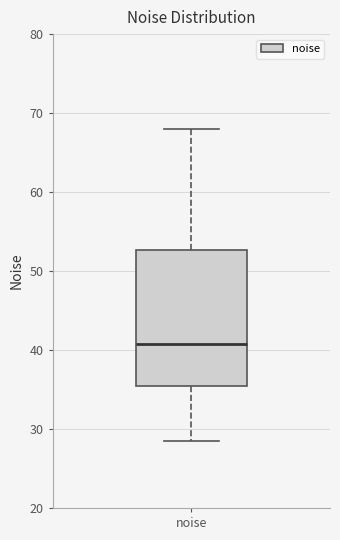

Transcribe this box plot: give where the median line is, the range the box spans, and where the two whiskers end, as read against the y-axis. The values are not printed on the chart, so give them approximately, as read against the axis.

median 41, box 35 to 53, whiskers 29 to 68